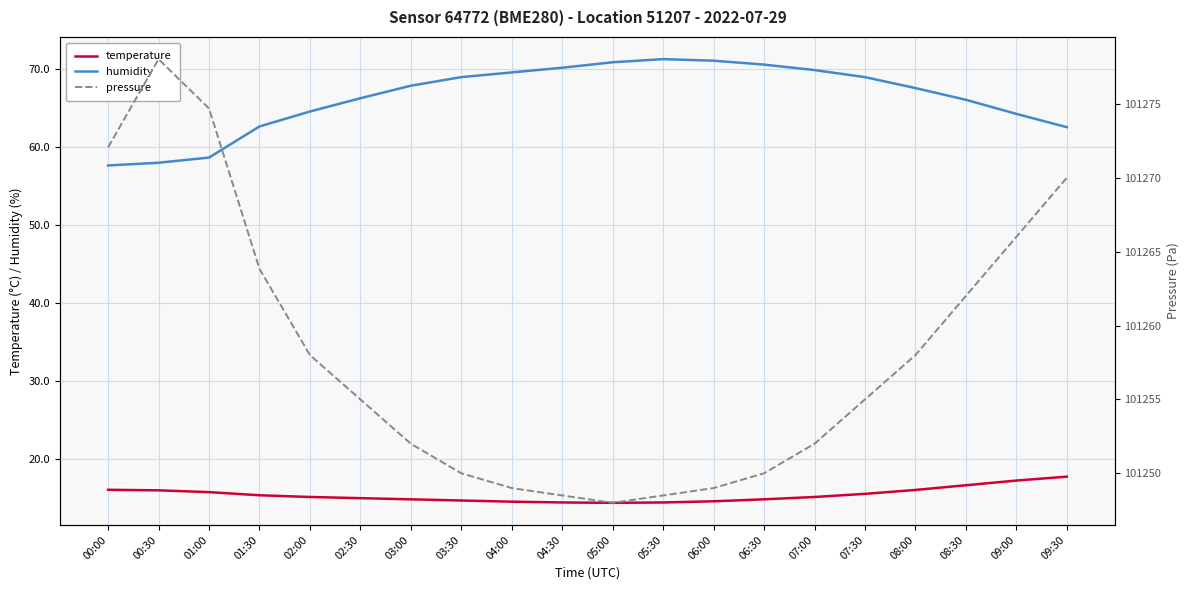

Which series changed the most between 01:30 and 06:00?

pressure